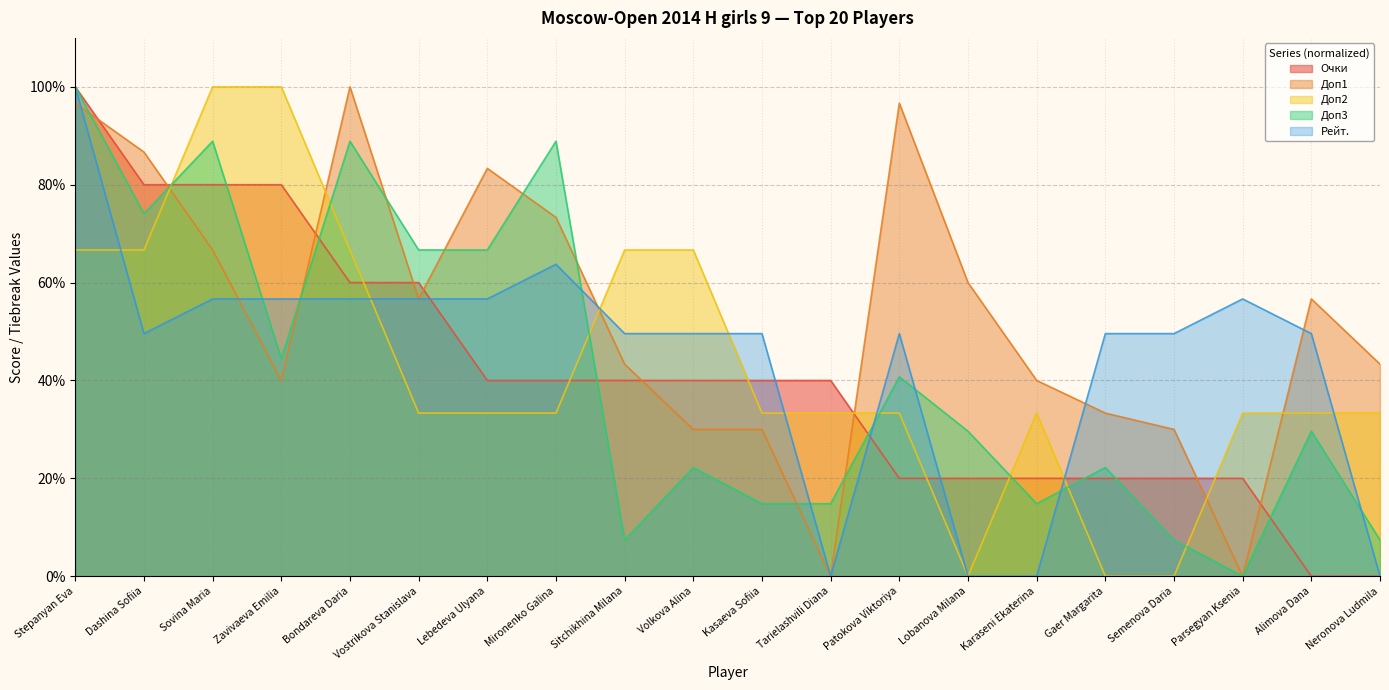

Which series changed the most between Mironenko Galina and Tarielashvili Diana?

Доп3